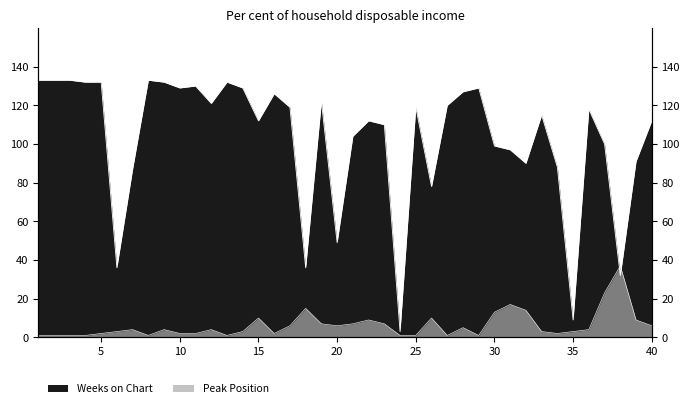

List the labels in order of Peak Position value, largest first.

38, 37, 31, 18, 32, 30, 15, 26, 22, 39, 19, 21, 23, 17, 20, 40, 28, 7, 9, 12, 36, 6, 14, 33, 35, 5, 10, 11, 16, 34, 1, 2, 3, 4, 8, 13, 24, 25, 27, 29